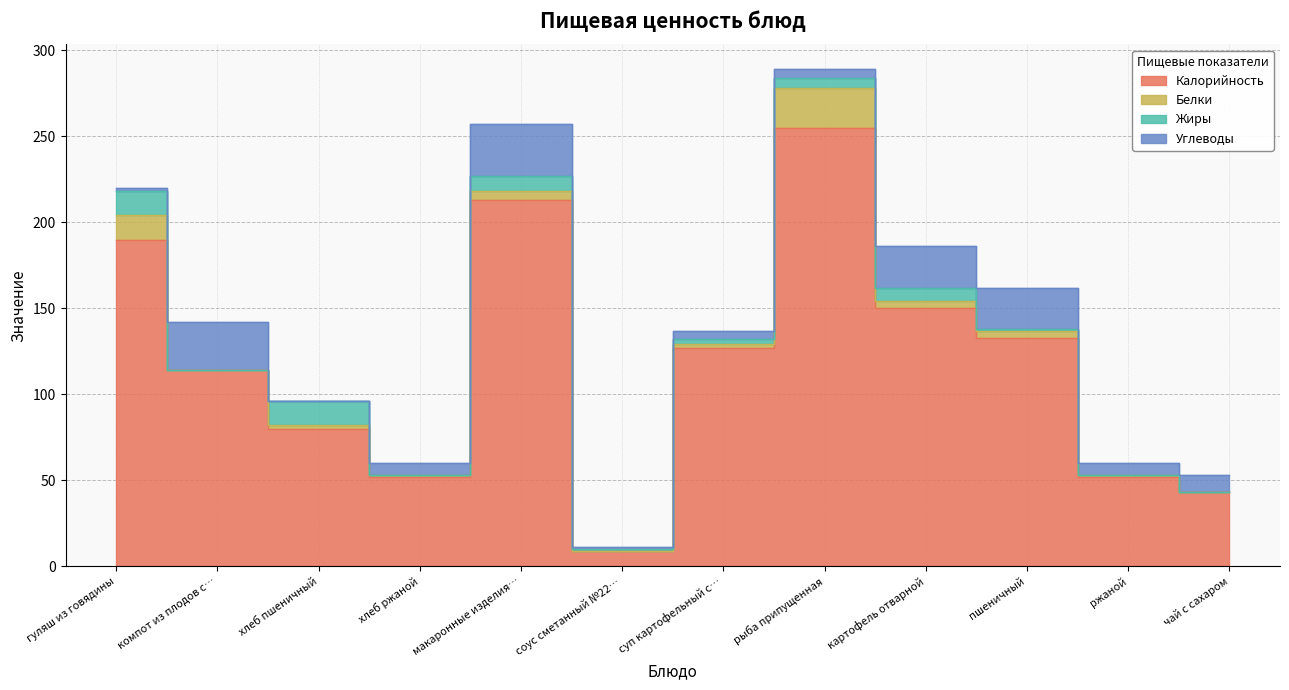

True or false: Углеводы and Калорийность cross at least once.

False